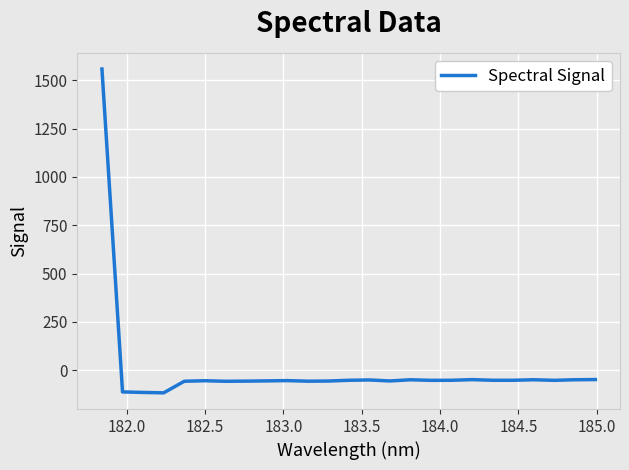

What is the greatest value displayed?

1557.7